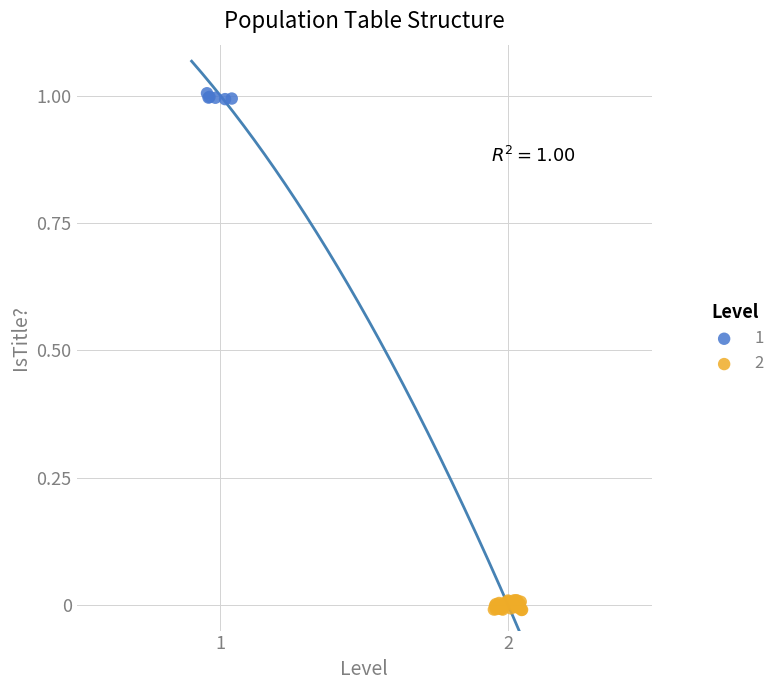

Which series reaches the minimum Y coordinate?

2